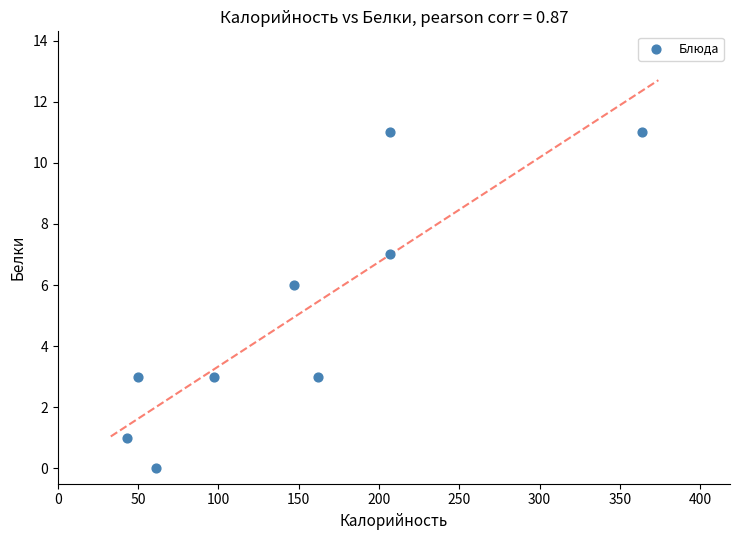

What Y value in the scatter plot is closest to 5?

6